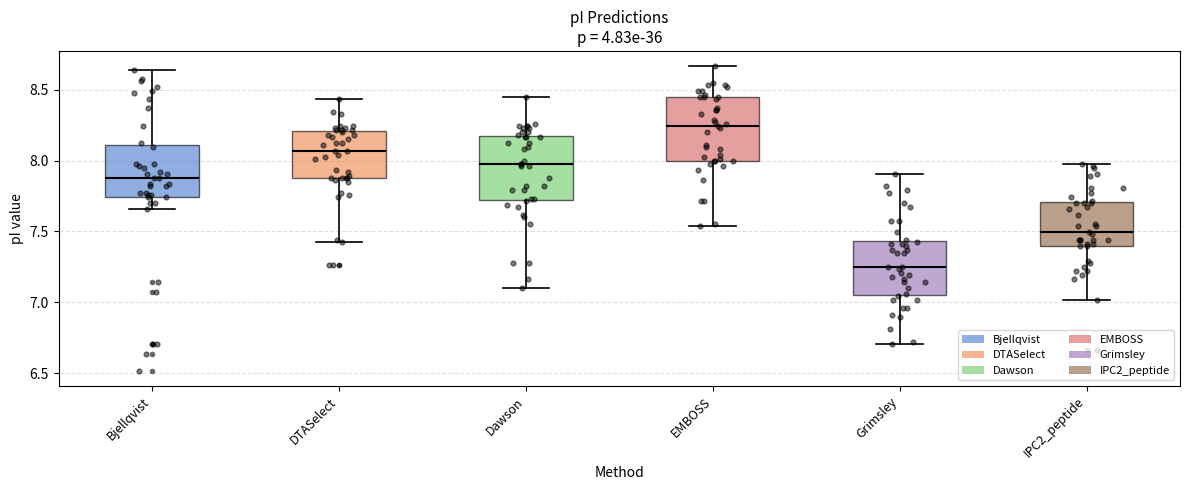

Which box has the highest median line?

EMBOSS